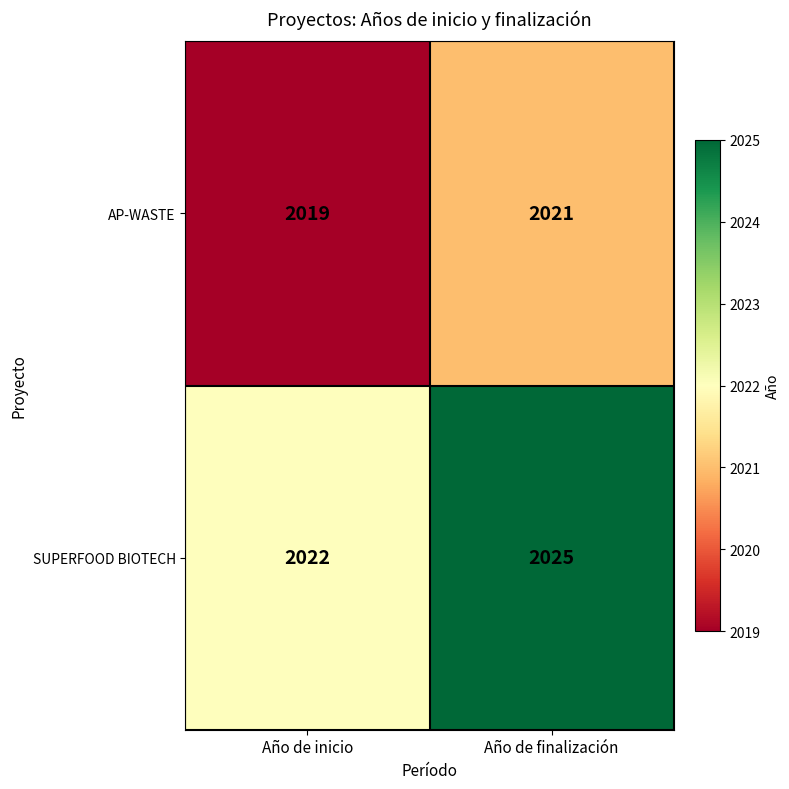

What is the smallest value displayed?

2019